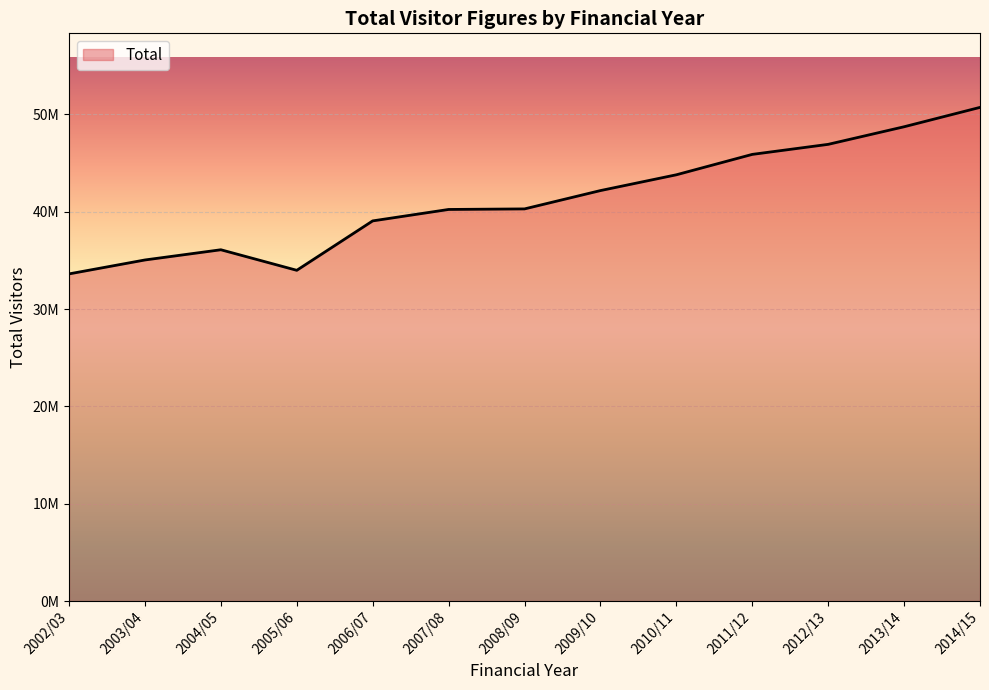

True or false: the data shows 73932992 at 2009/10.

False